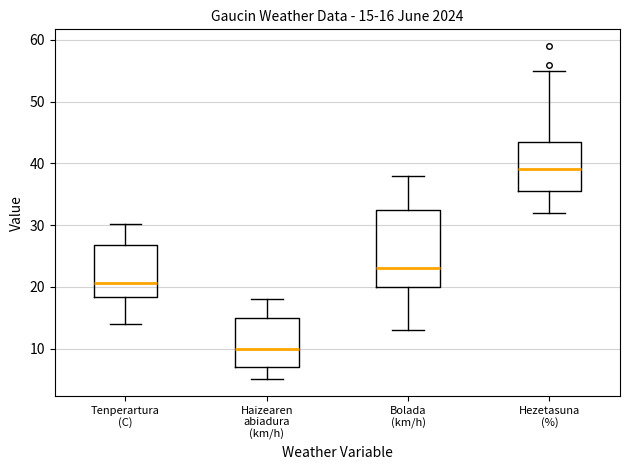

Which box has the highest median line?

Hezetasuna (%)